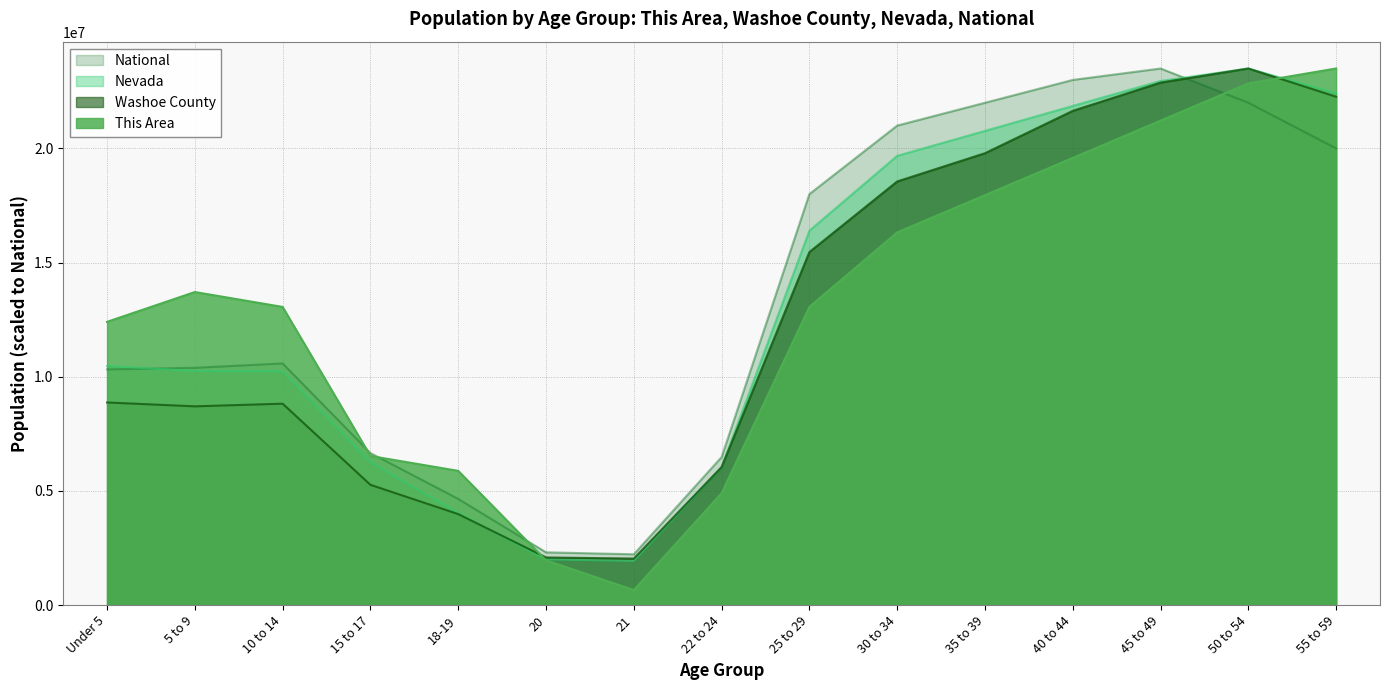

In National, how many points are lower than both neighbors (excluding endpoints)?

1